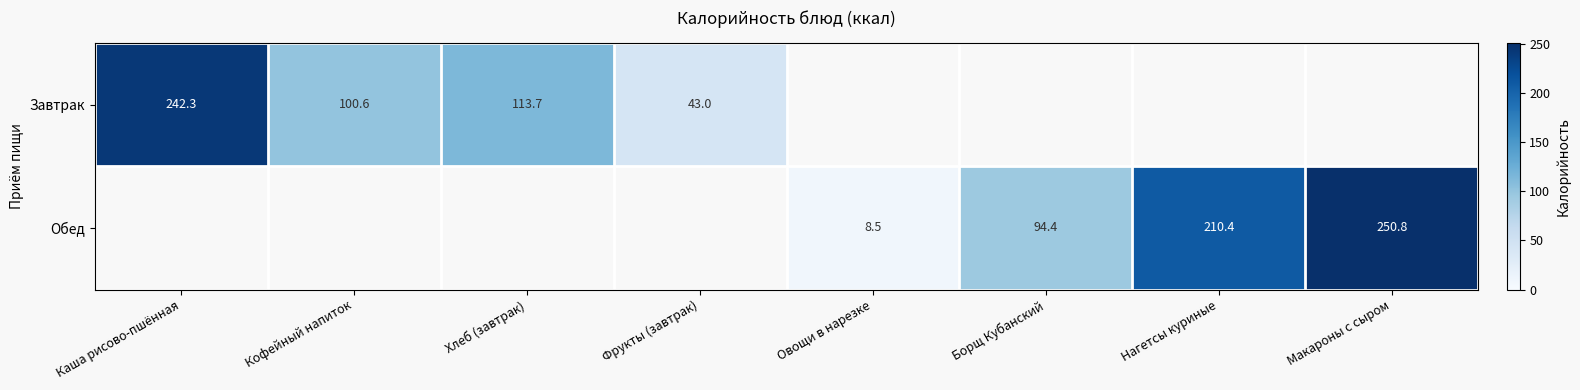

Is the value of Завтрак at Каша рисово-пшённая greater than the value of Обед at Макароны с сыром?

No